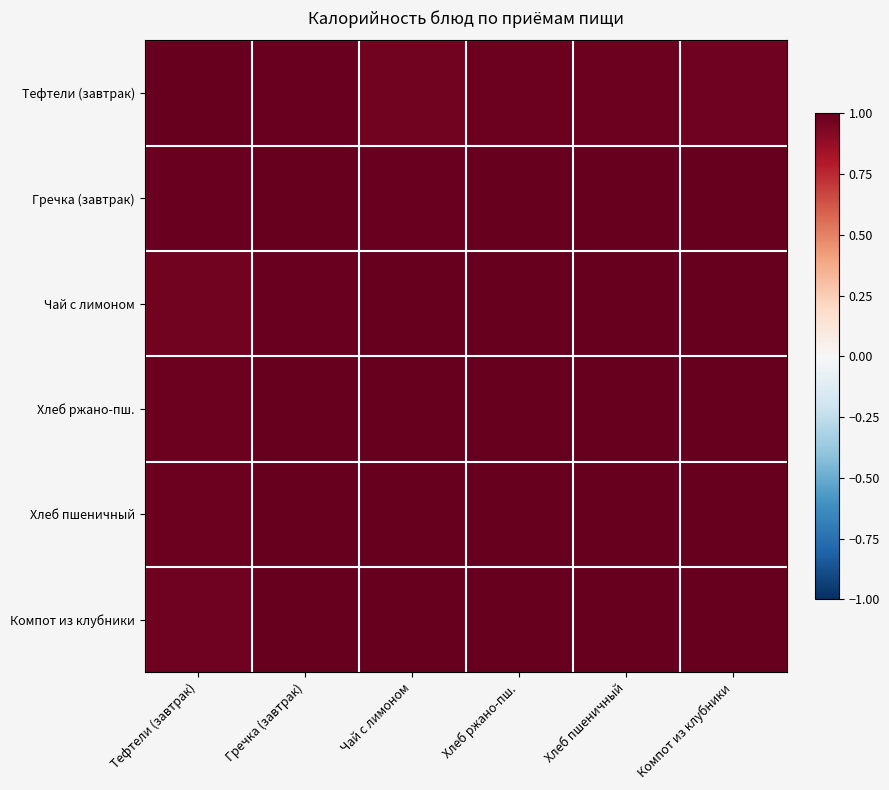

How many series are shown in this chart?

6